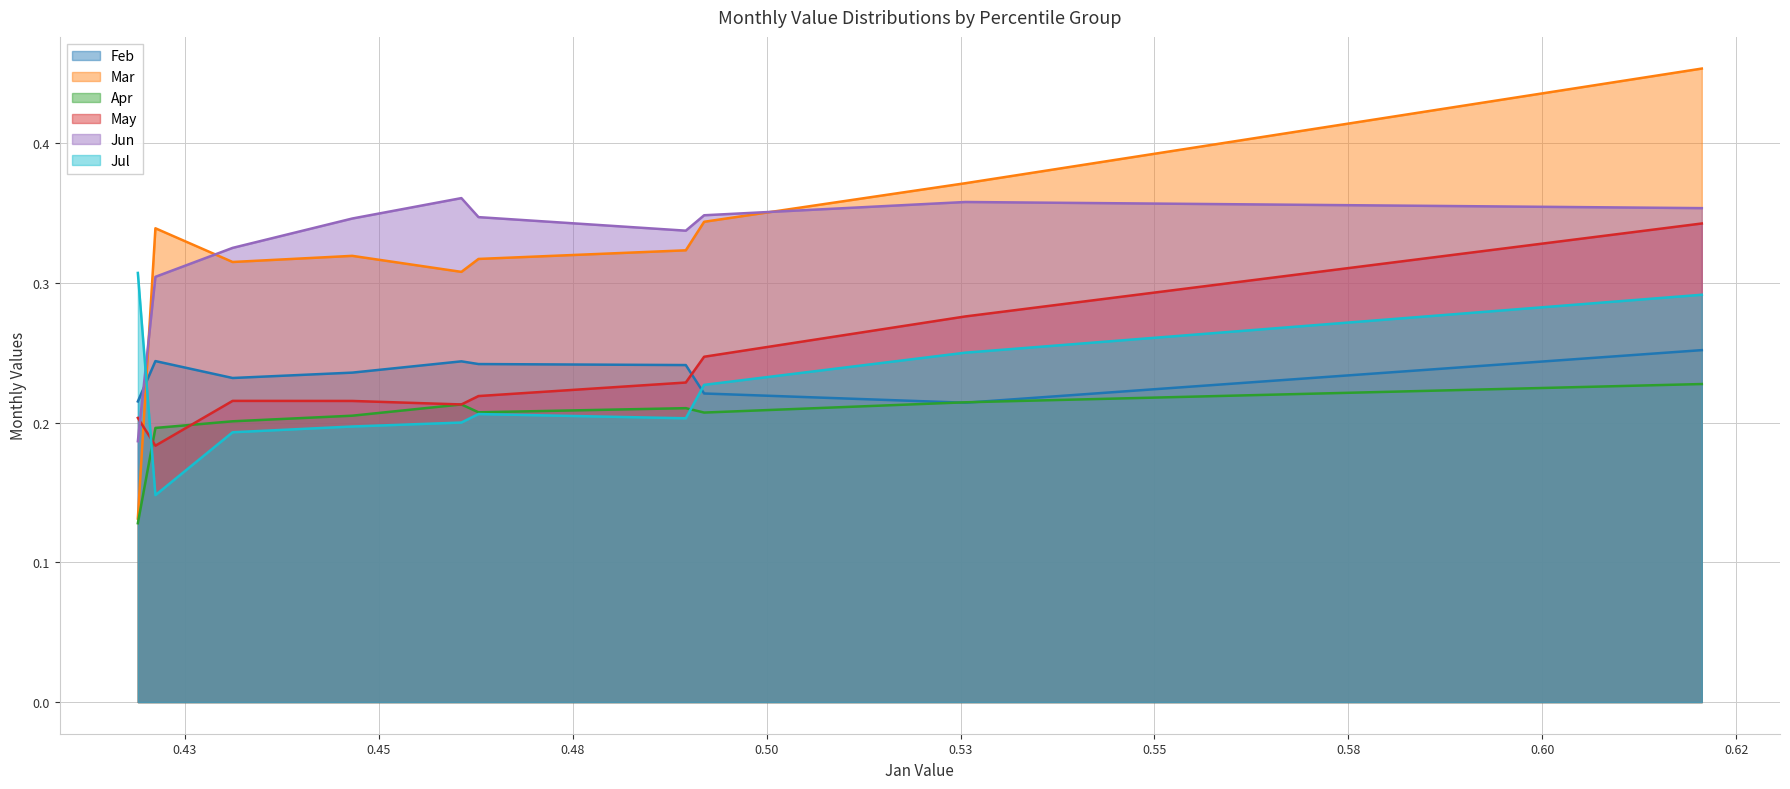

Which series has the largest range (max minus min)?

Mar